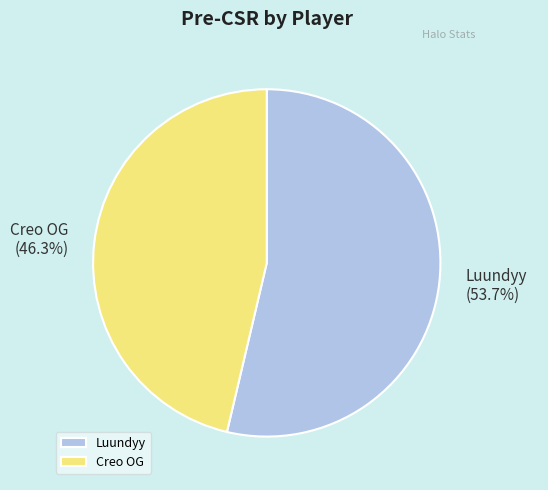

What percentage is NOT represented by Luundyy?

46.3%